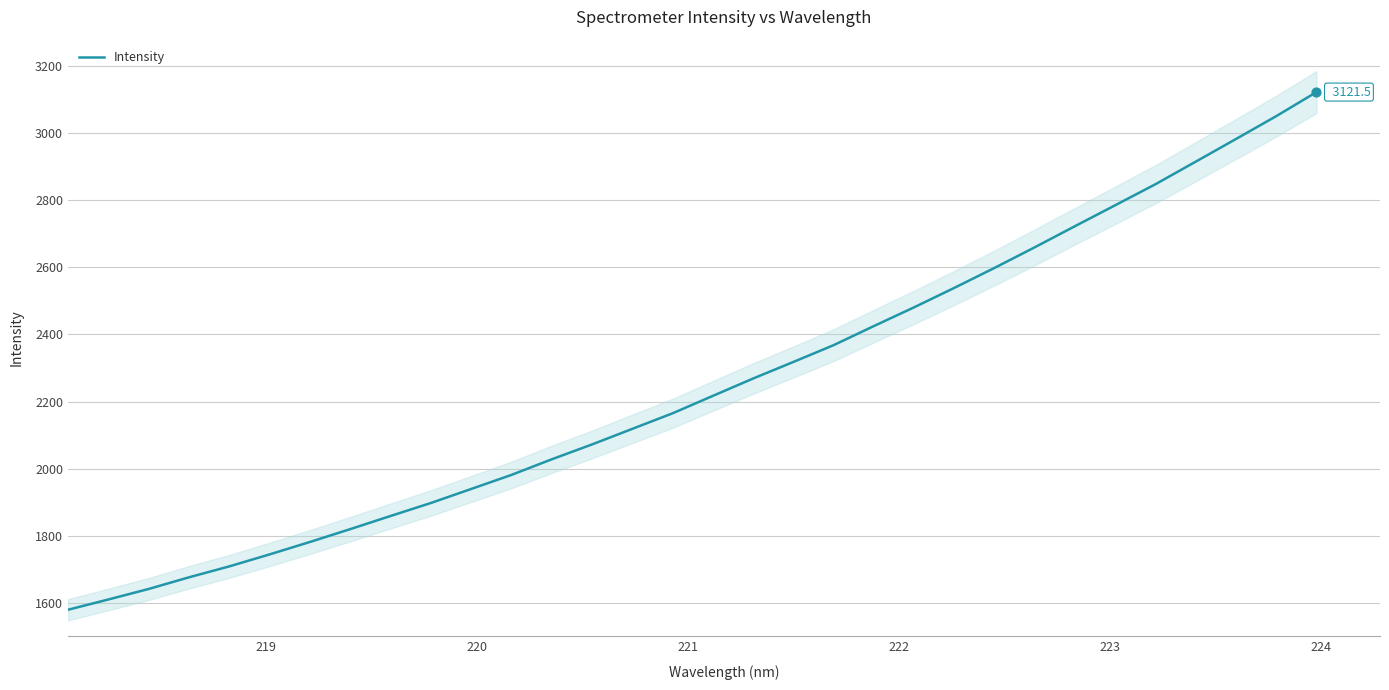

What is the minimum value for Intensity?

1579.9